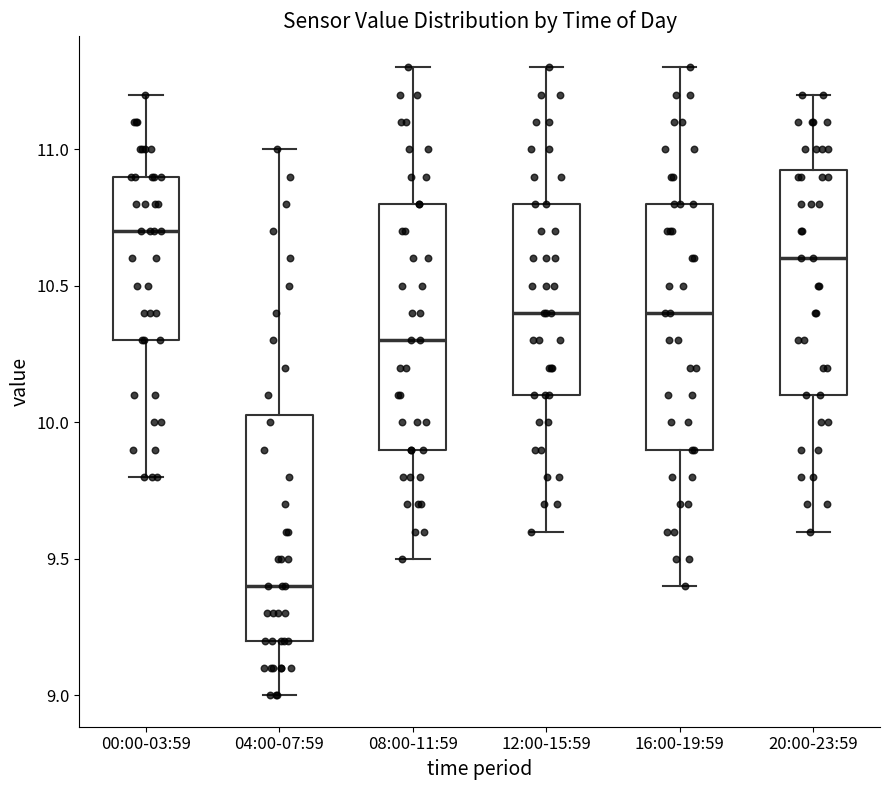

Reading left to right, transcribe this box plot: for each box, give where its median line is, the range the box spans, and where its two whiskers end, as read against the y-axis. The values are not printed on the chart, so give them approximately, as read against the axis.

00:00-03:59: median 10.70, box 10.30 to 10.90, whiskers 9.80 to 11.20
04:00-07:59: median 9.40, box 9.20 to 10.05, whiskers 9.00 to 11.00
08:00-11:59: median 10.30, box 9.90 to 10.80, whiskers 9.50 to 11.30
12:00-15:59: median 10.40, box 10.10 to 10.80, whiskers 9.60 to 11.30
16:00-19:59: median 10.40, box 9.90 to 10.80, whiskers 9.40 to 11.30
20:00-23:59: median 10.60, box 10.10 to 10.95, whiskers 9.60 to 11.20